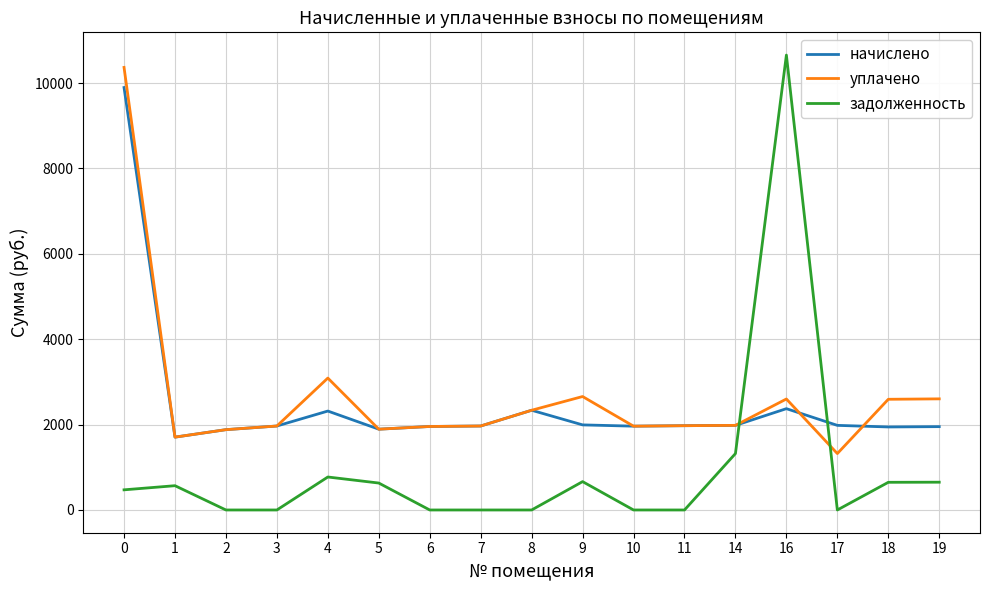

Which series has the widest spread of values?

задолженность